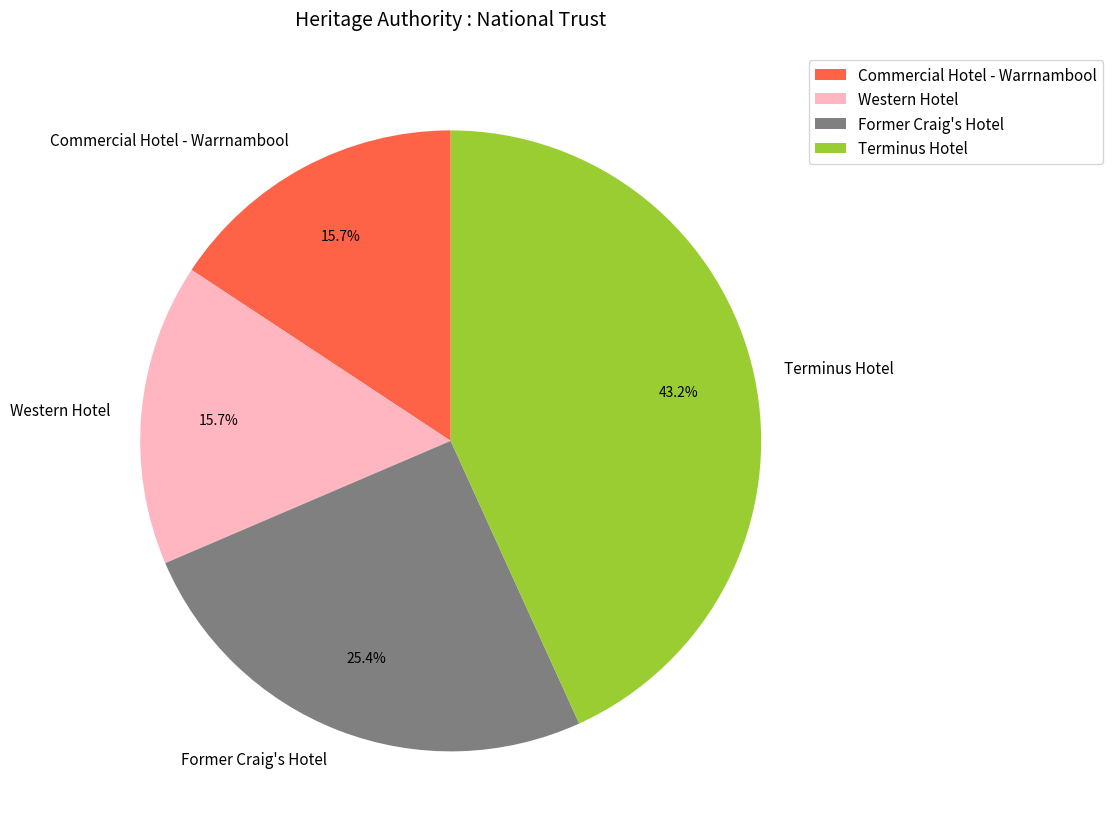

Combined, what portion of the pie is Terminus Hotel and Commercial Hotel - Warrnambool?

58.9%